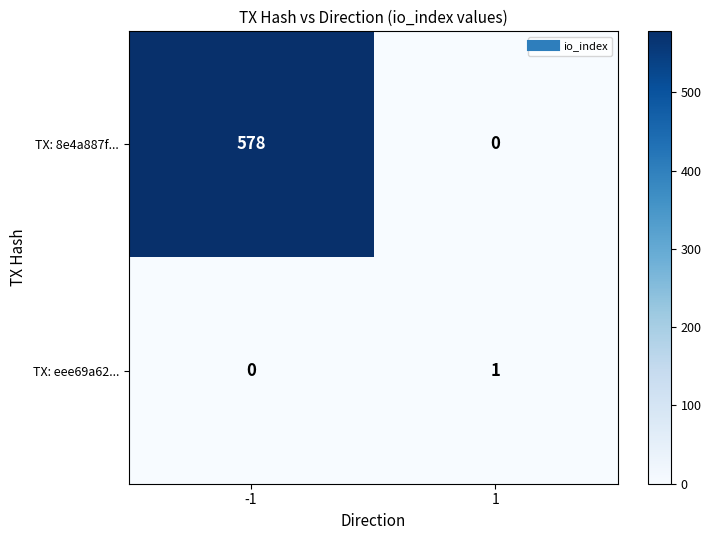

How many data points does each series have?

2